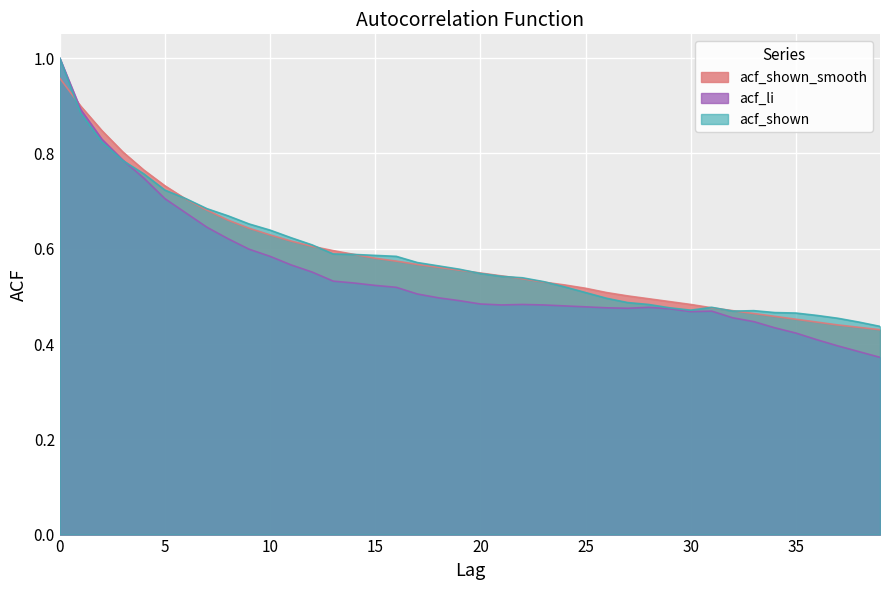

Which has a higher value, 30 or 23?

23